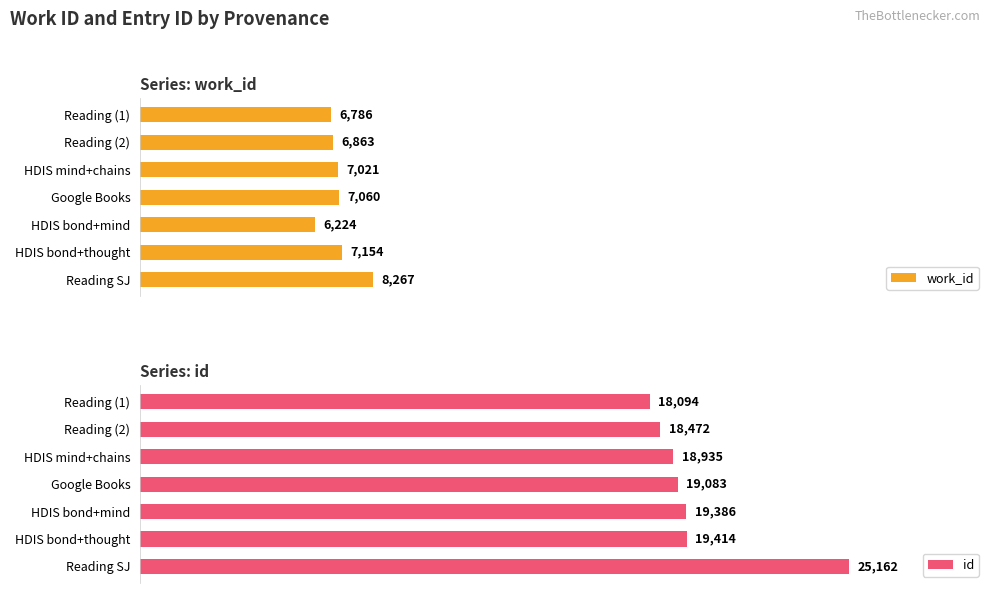

The id series shows 19083 at Google Books. True or false?

True